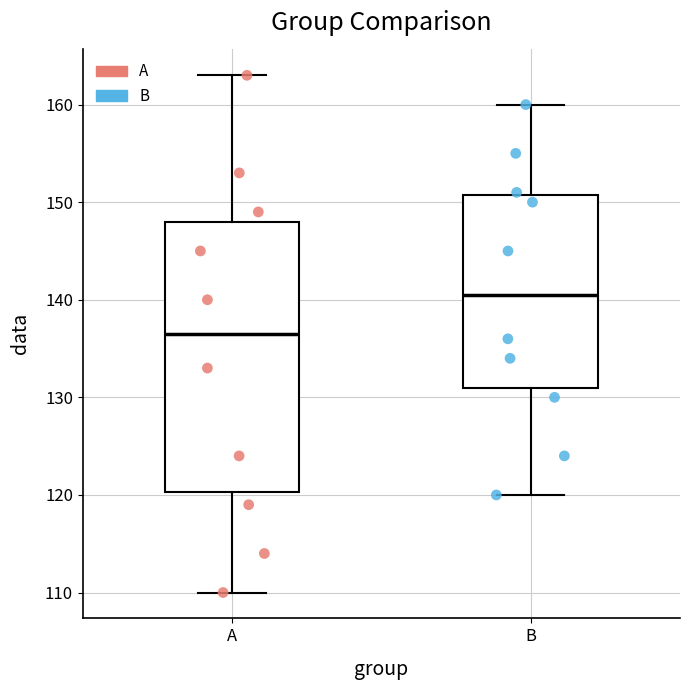

Reading left to right, read every box against the y-axis: the position of its median line, the range the box covers, and the ends of its whiskers. The values are not printed on the chart, so give them approximately, as read against the axis.

A: median 137, box 120 to 148, whiskers 110 to 163
B: median 141, box 131 to 151, whiskers 120 to 160